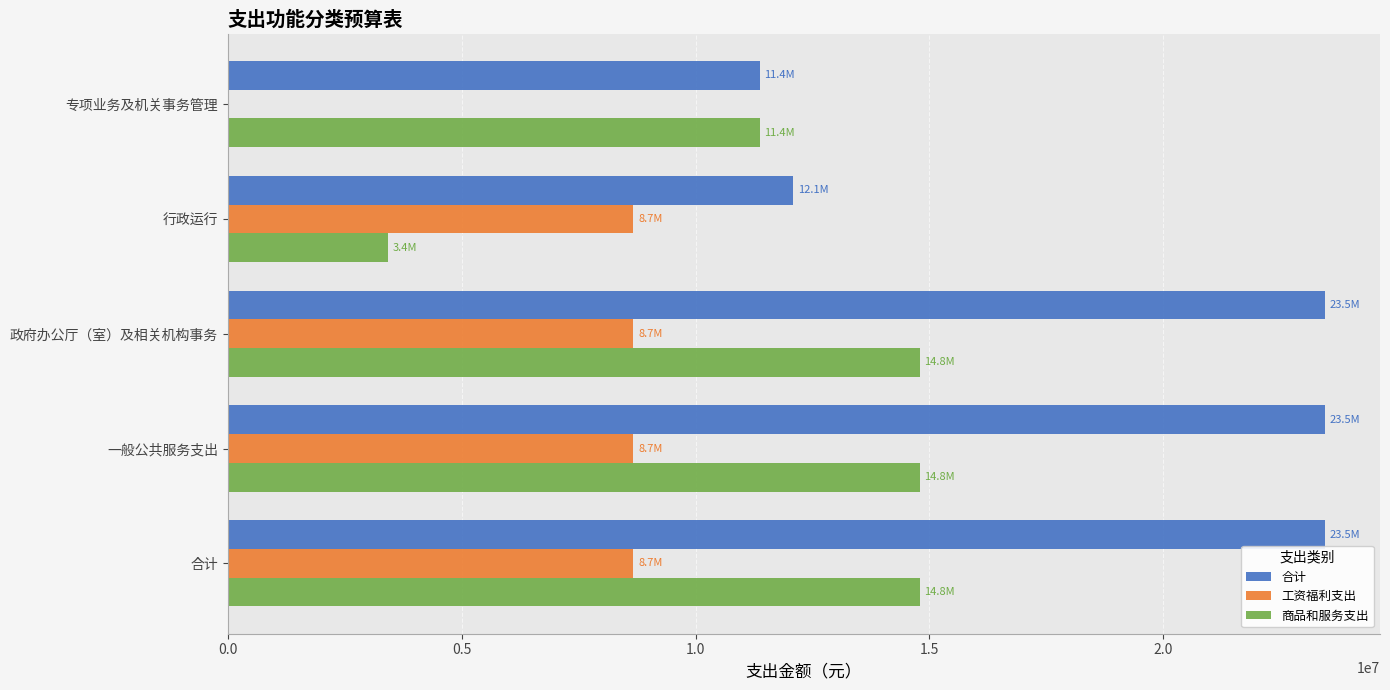

Between 一般公共服务支出 and 专项业务及机关事务管理, which series saw the biggest shift?

合计